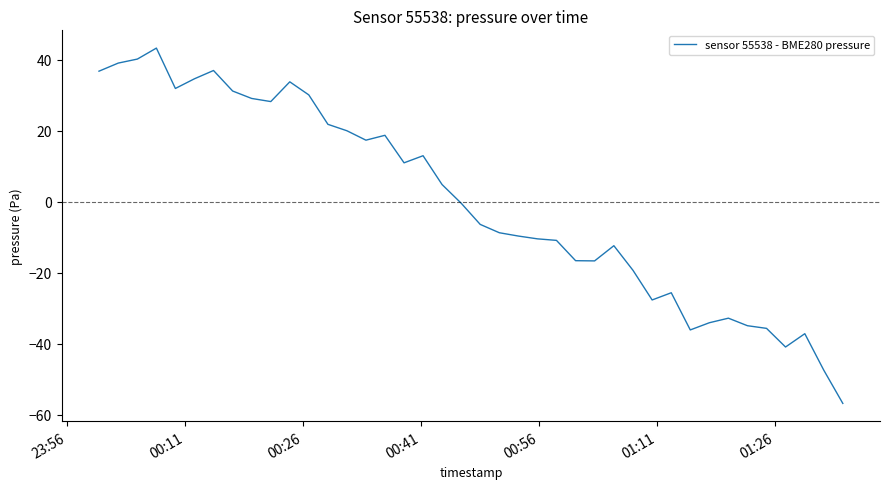

What is the smallest value displayed?

-56.8